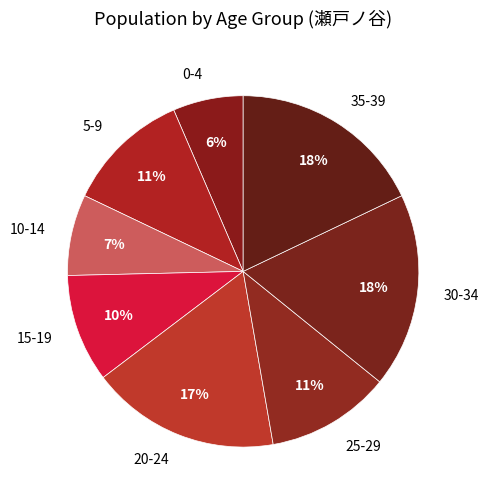

What percentage is the 20-24 slice, to the nearest percent?

17%